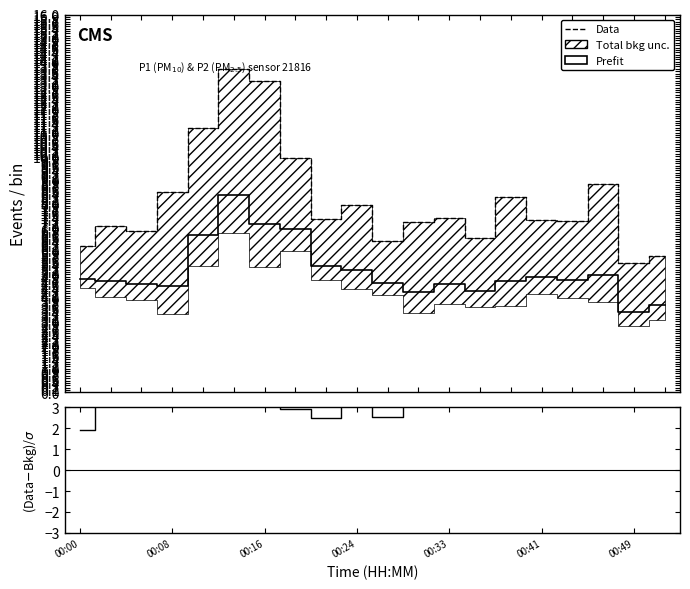

Is the value of Prefit at 17 greater than the value of (Data-Bkg)/σ at 00:49?

No